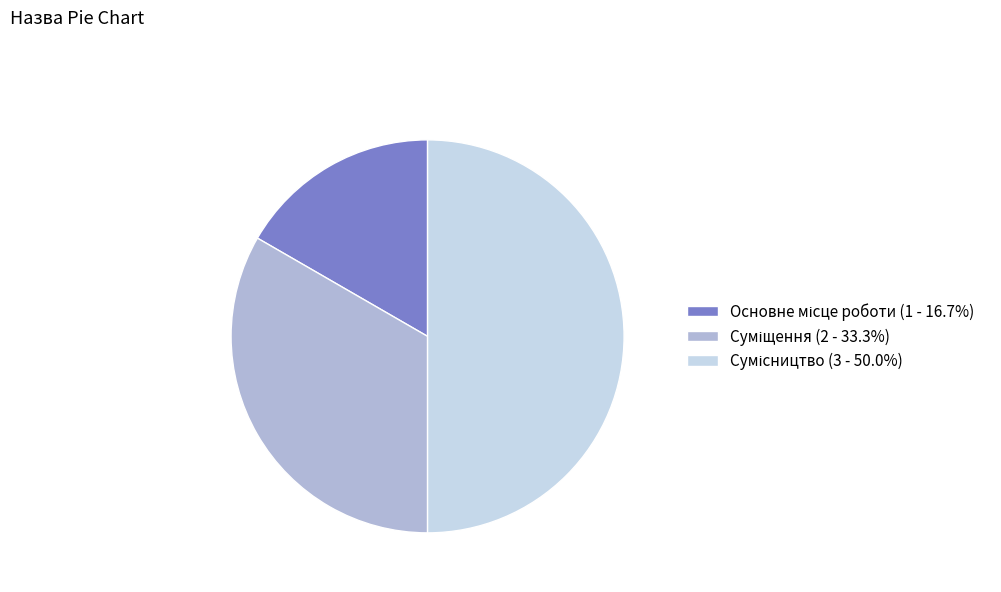

What percentage is the Сумісництво slice, to the nearest percent?

50%